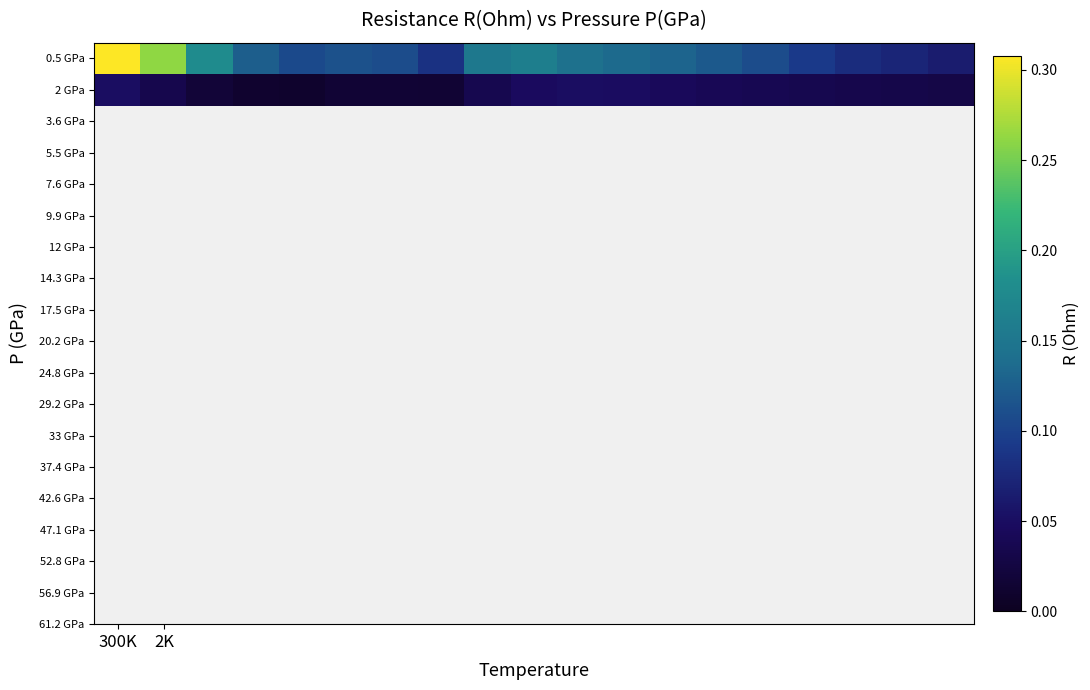

Reading left to right, what are all the values shown in this chart?

0.5 GPa: 0.3	0.3	0.2	0.1	0.1	0.1	0.1	0.1	0.2	0.2	0.1	0.1	0.1	0.1	0.1	0.1	0.1	0.1	0.1
2 GPa: 0.1	0.0	0.0	0.0	0.0	0.0	0.0	0.0	0.0	0.0	0.1	0.0	0.0	0.0	0.0	0.0	0.0	0.0	0.0